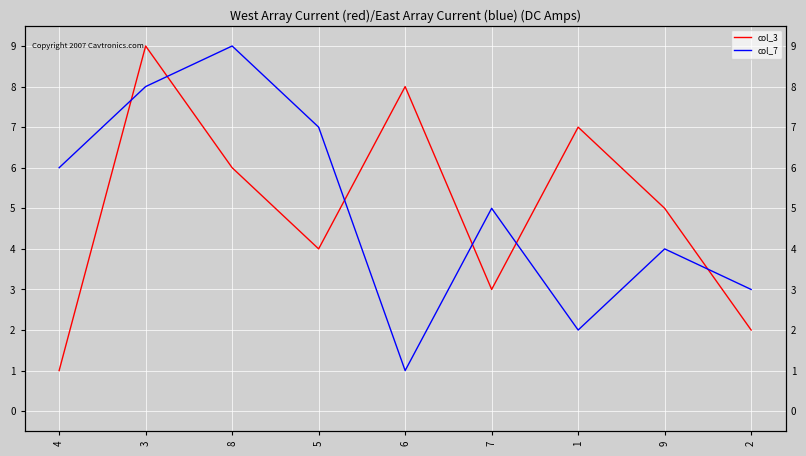

How many interior local peaks does the col_7 series have?

3